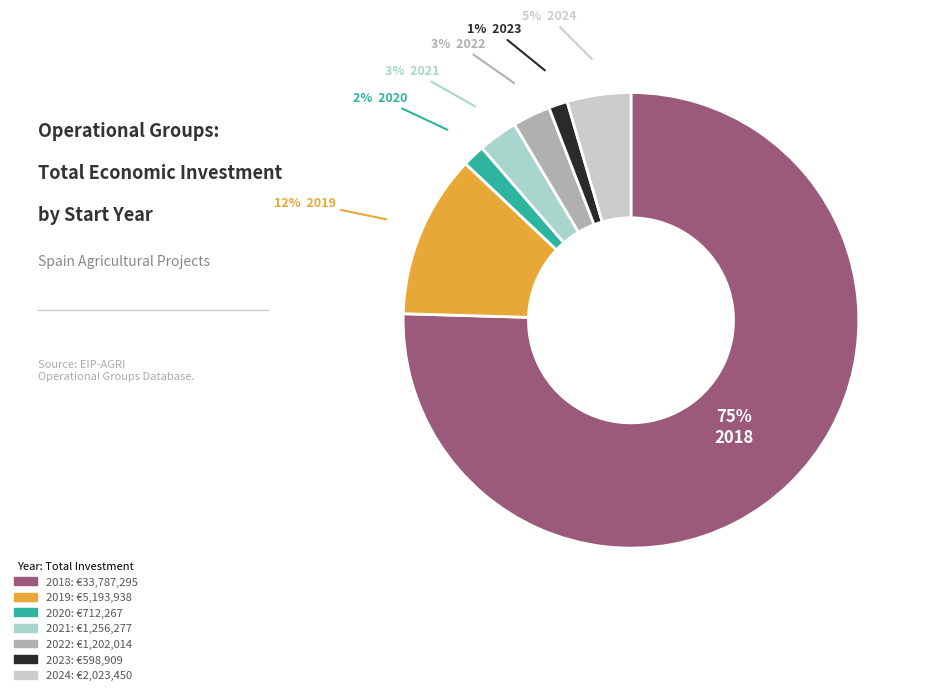

How many slices are in this pie chart?

7